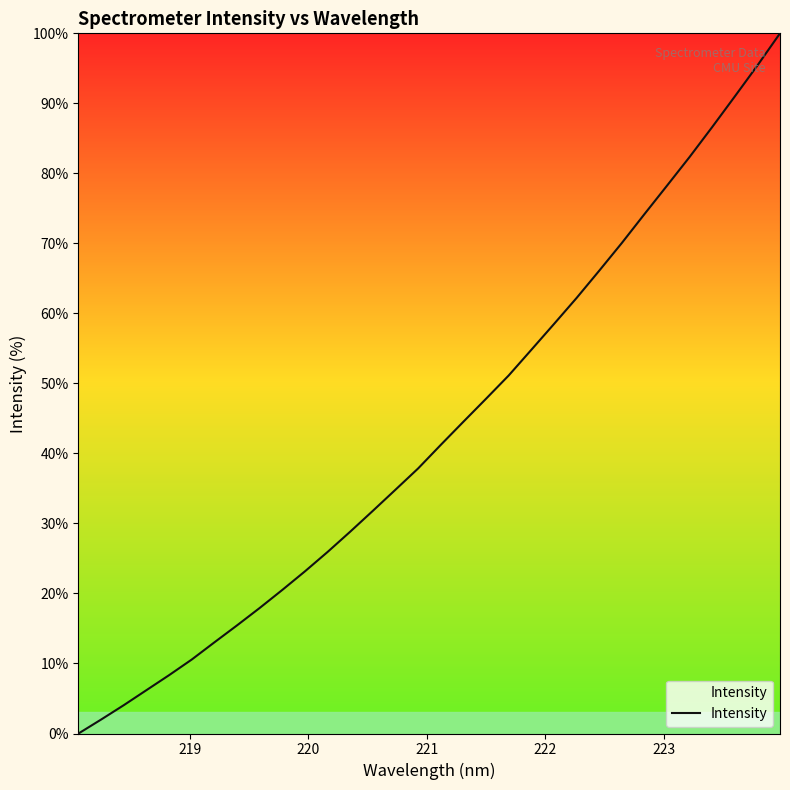

Count the number of values greater than 41.

16